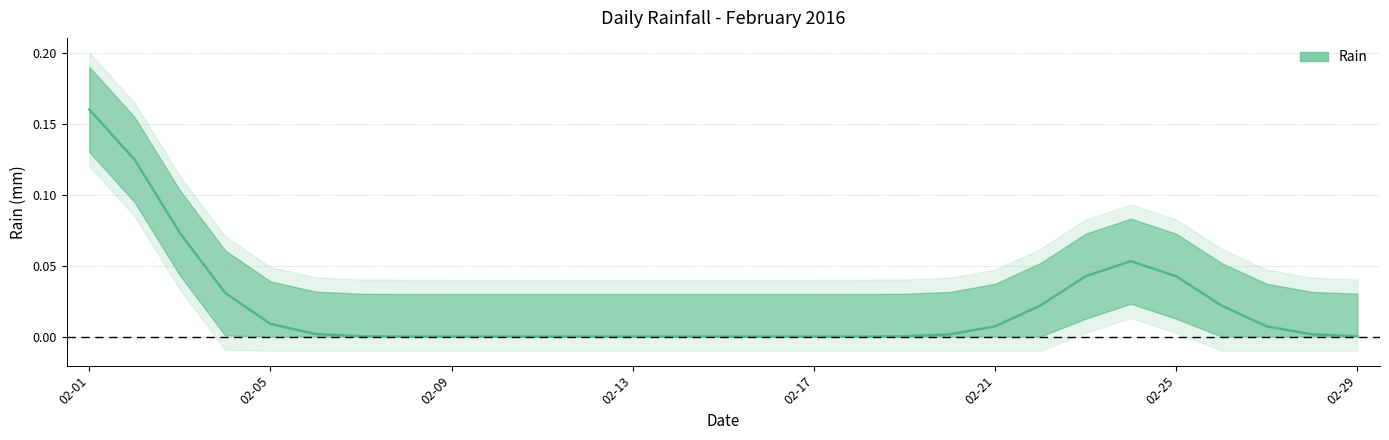

Is this an area chart (filled region under the line)?

No